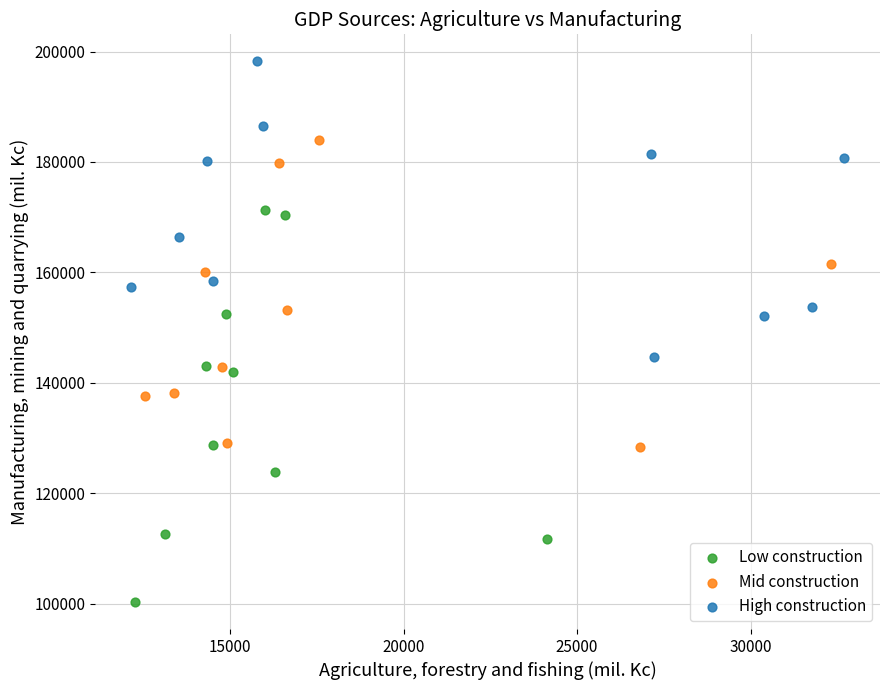

Which series has the largest Y range (max minus min)?

Low construction